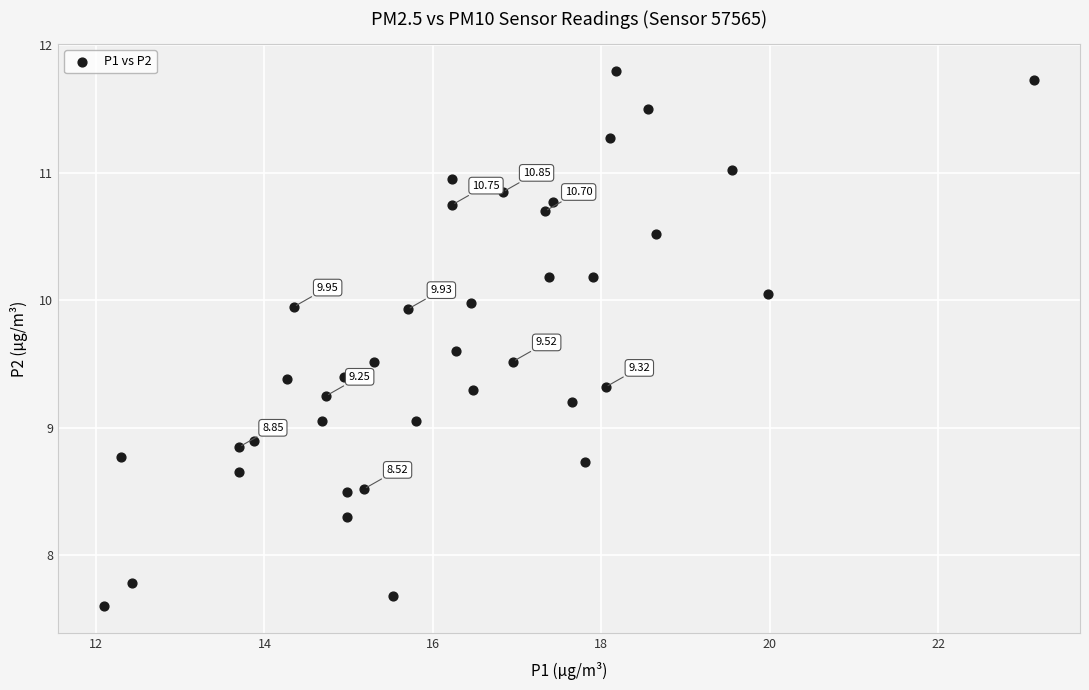

What is the range of Y values (max minus min)?

4.2